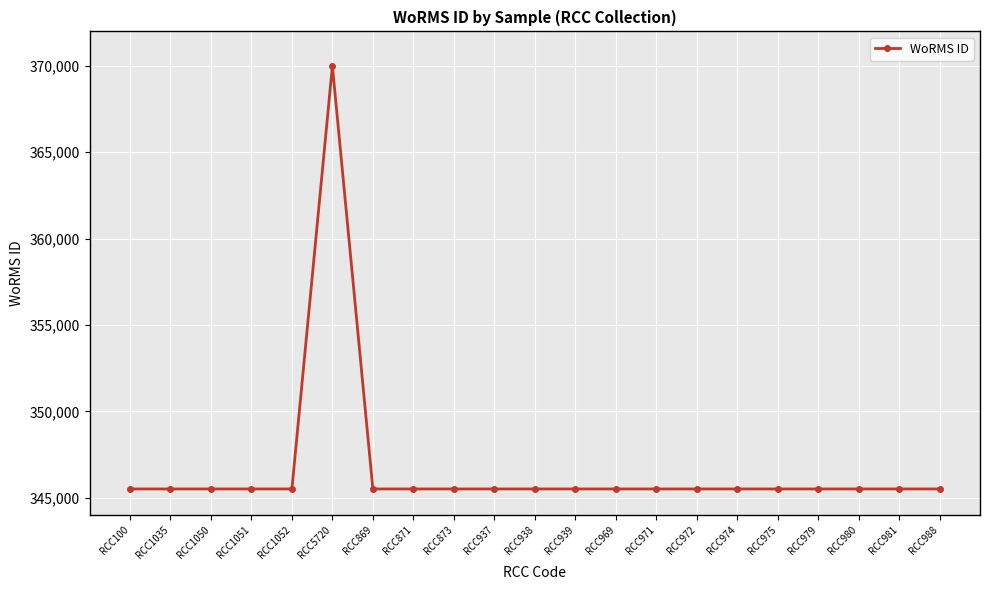

What position from the left is RCC974?

16